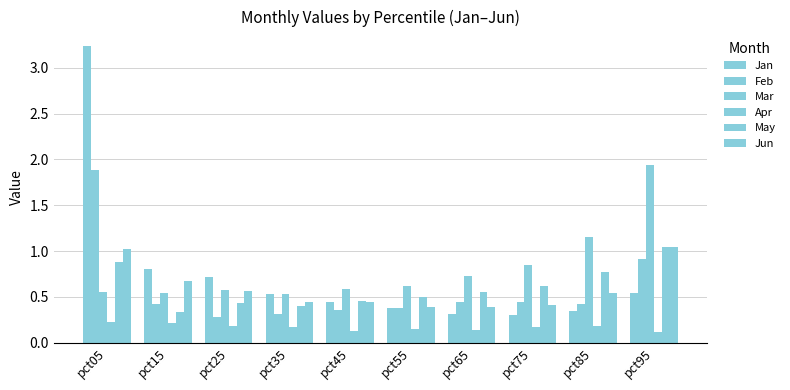

Does the chart contain any negative values?

No